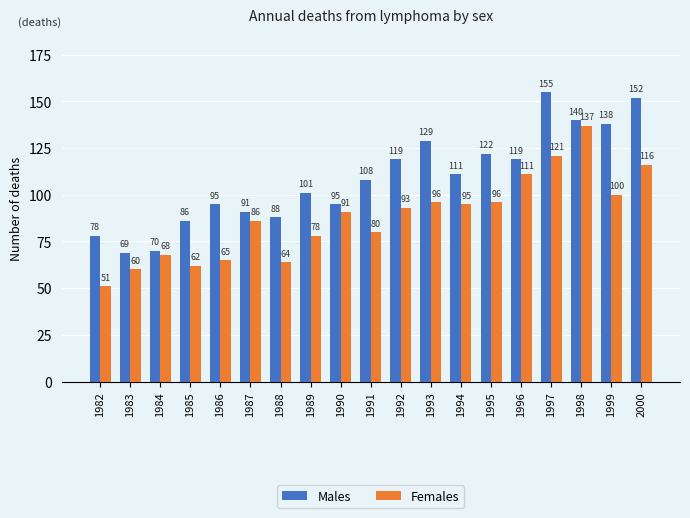

Are the bars grouped side by side (vs. stacked)?

Yes